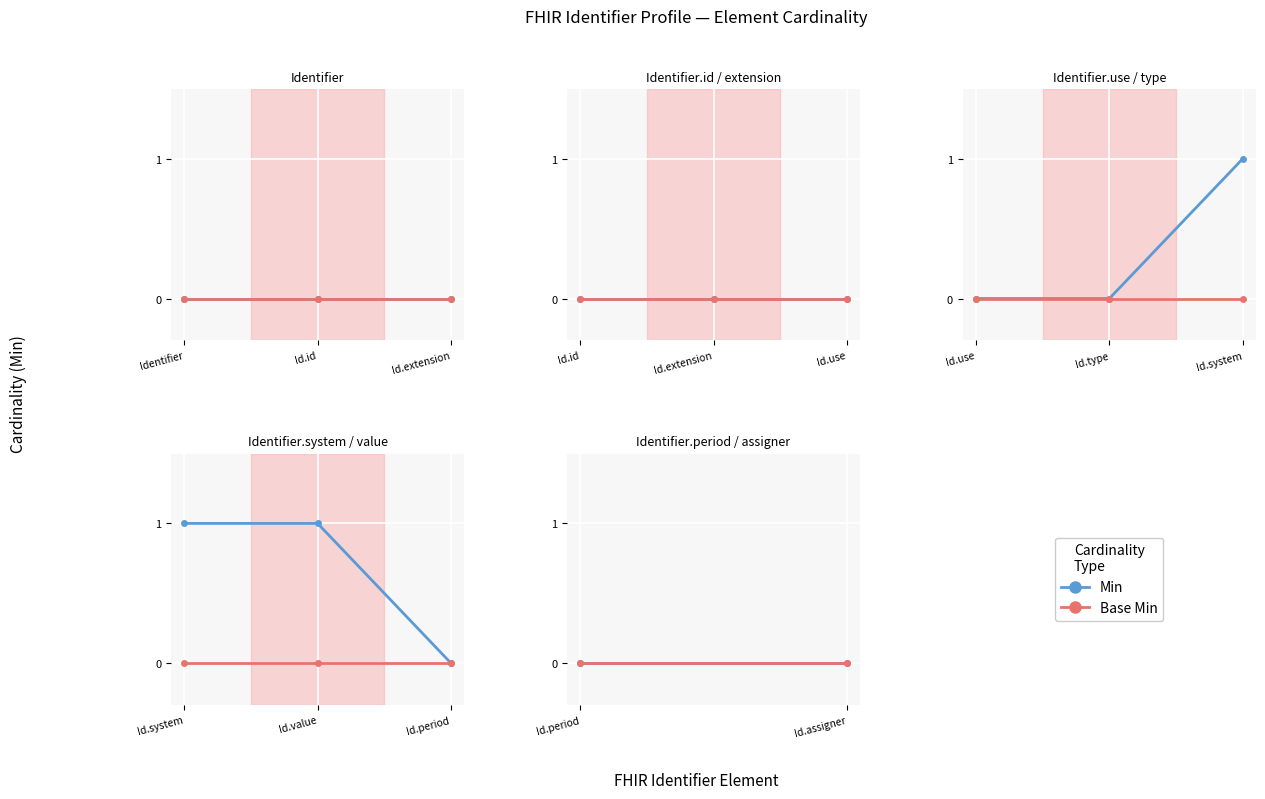

At how many categories does at least one series exceed 0?

2